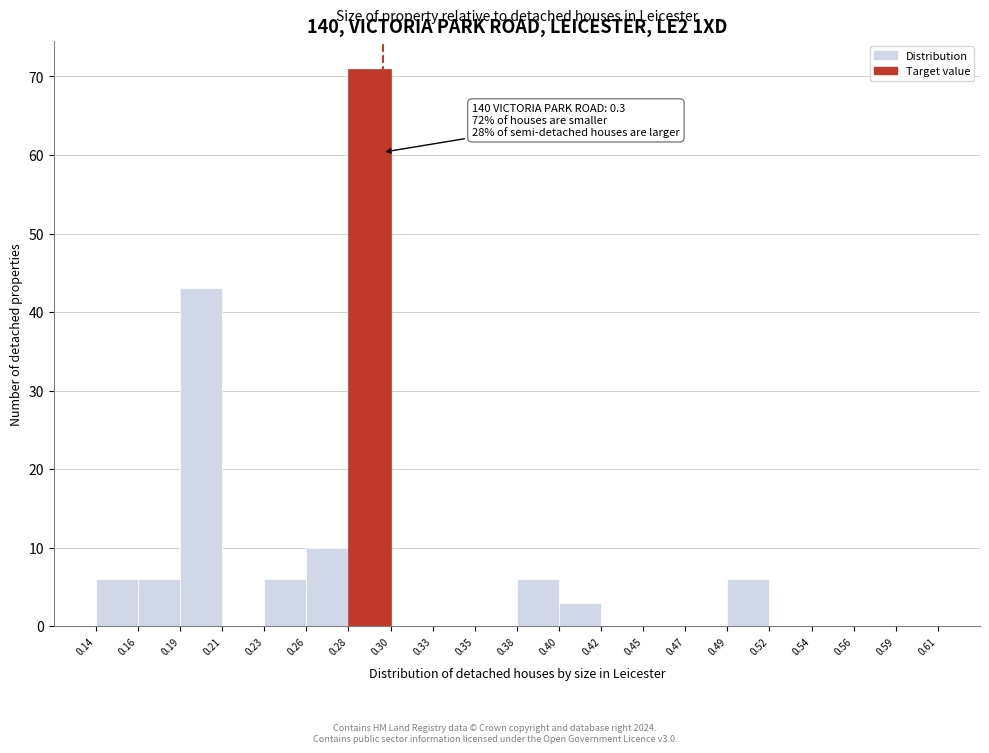

Which range on the x-axis has the tallest bar?

0.28 to 0.30